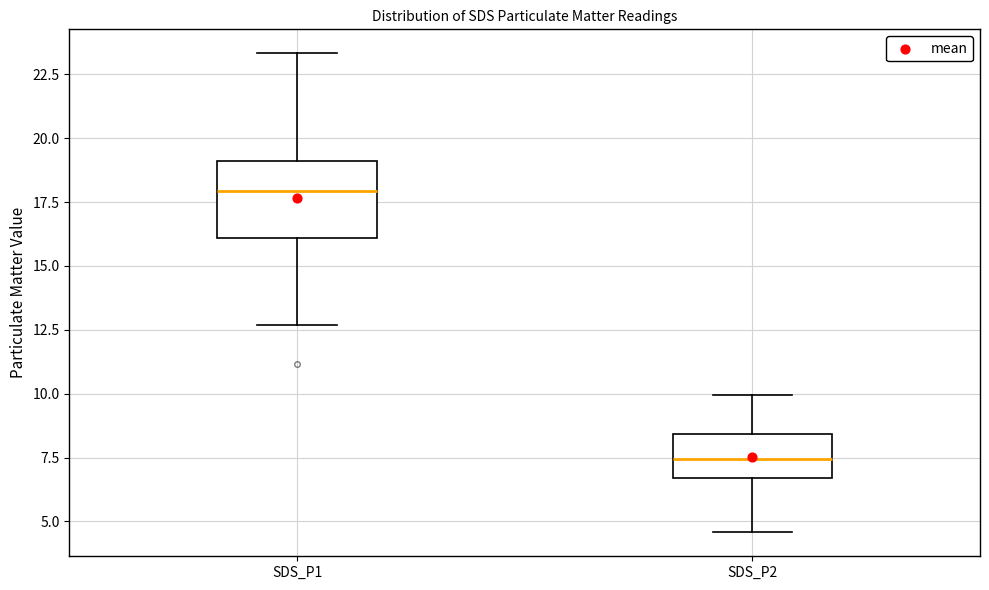

Which box's median line is the lowest?

SDS_P2